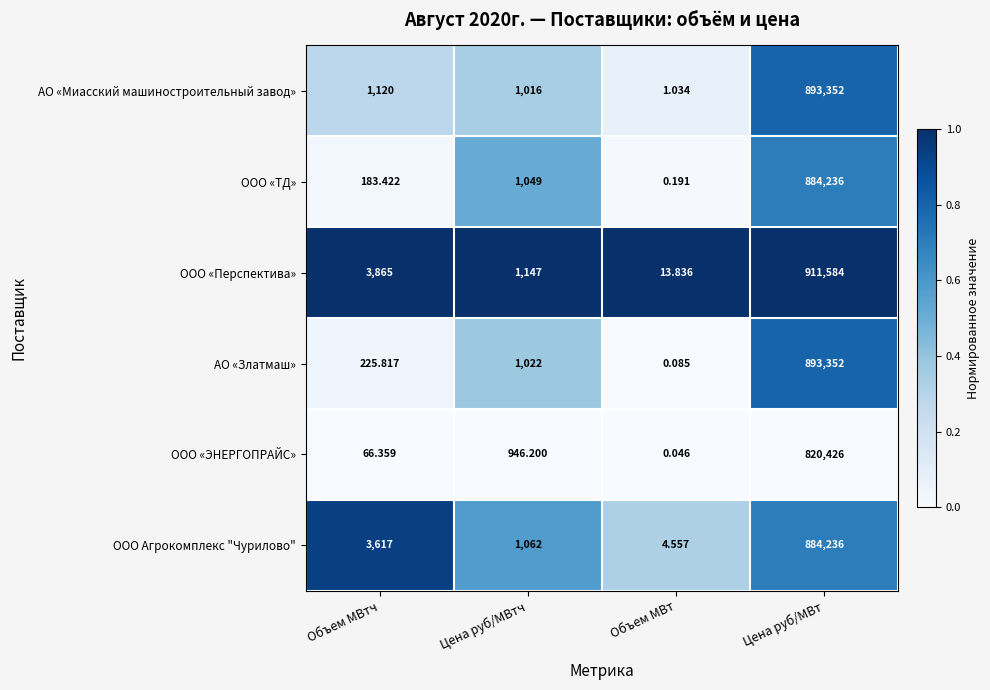

At which category is the sum across all series the highest?

Цена руб/МВт